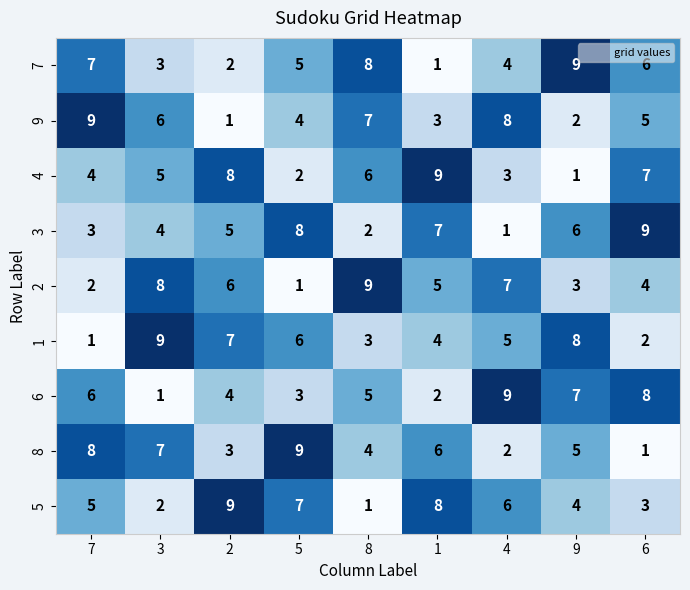

What is the sum of all 9 values?

45